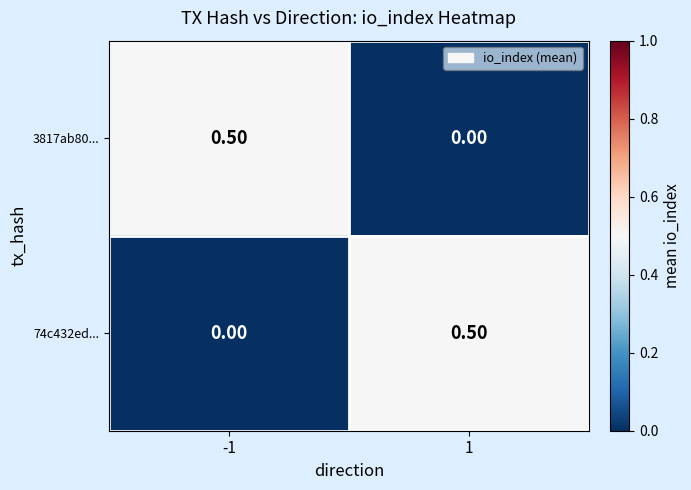

What is the sum of all 3817ab80... values?

0.5